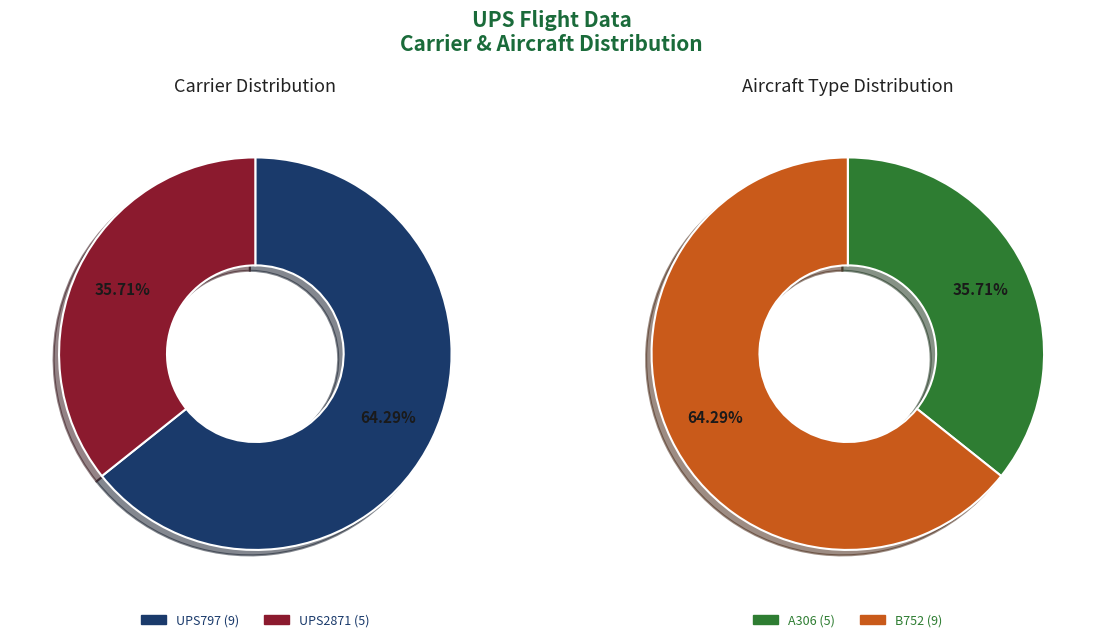

Is there any slice that represents more than half of the pie?

Yes